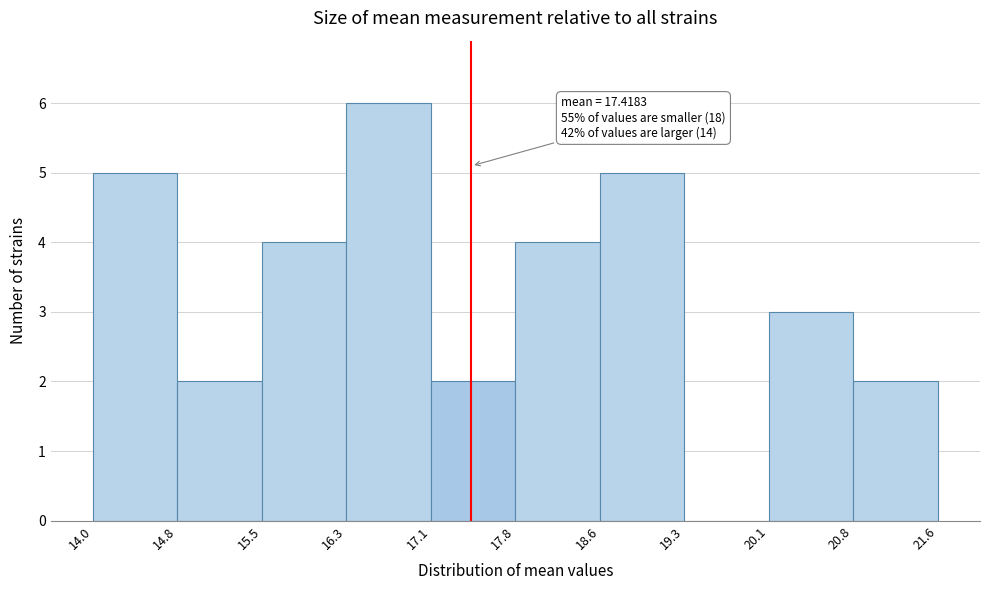

Over which range of the x-axis is the bar tallest?

16.3 to 17.1